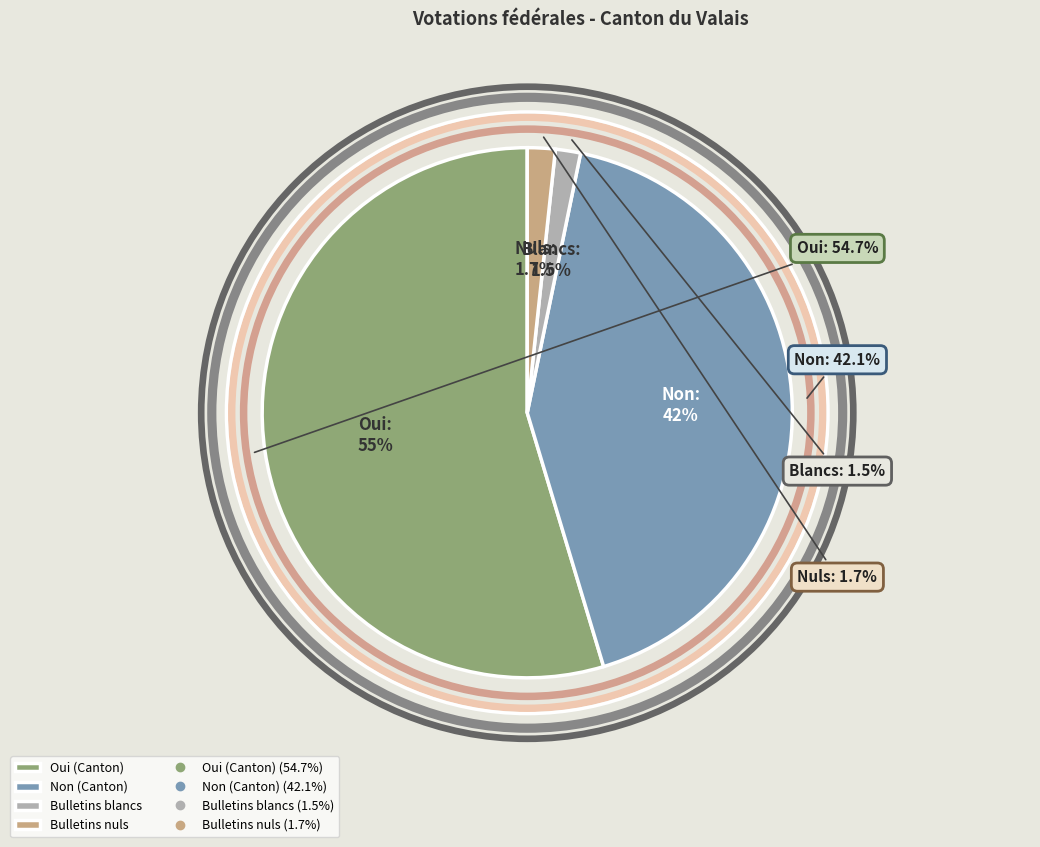

What is the total percentage of Non (Canton) and Bulletins nuls?

43.8%